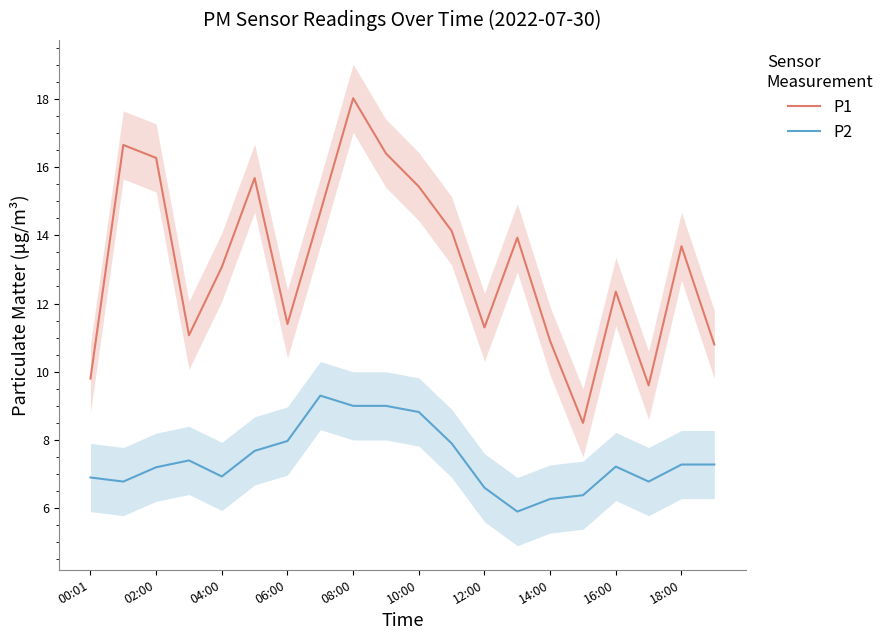

True or false: P1 has a value of 7.9 at 06:00.

False